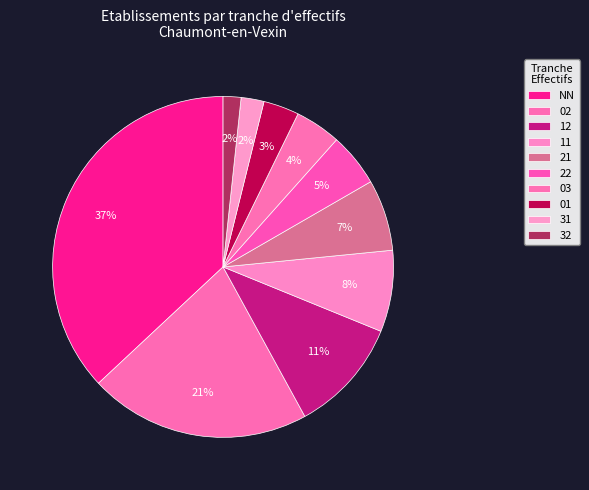

To the nearest percent, what percentage of the pie is 31?

2%